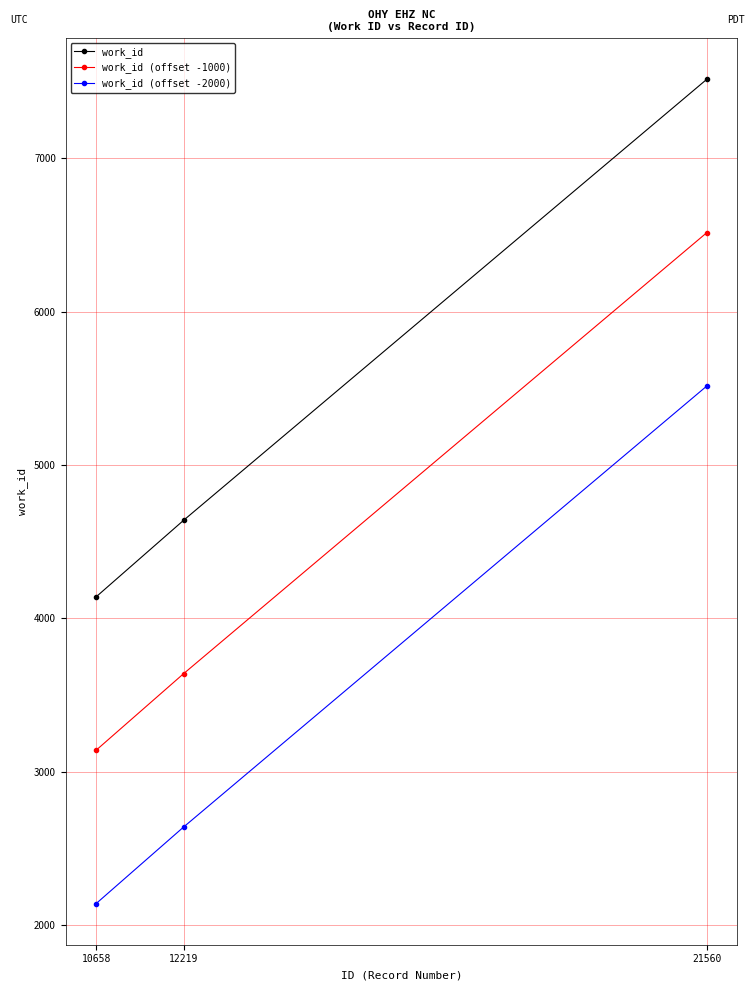

What is the sum of the work_id (offset -2000) values at 10658 and 21560?

7657